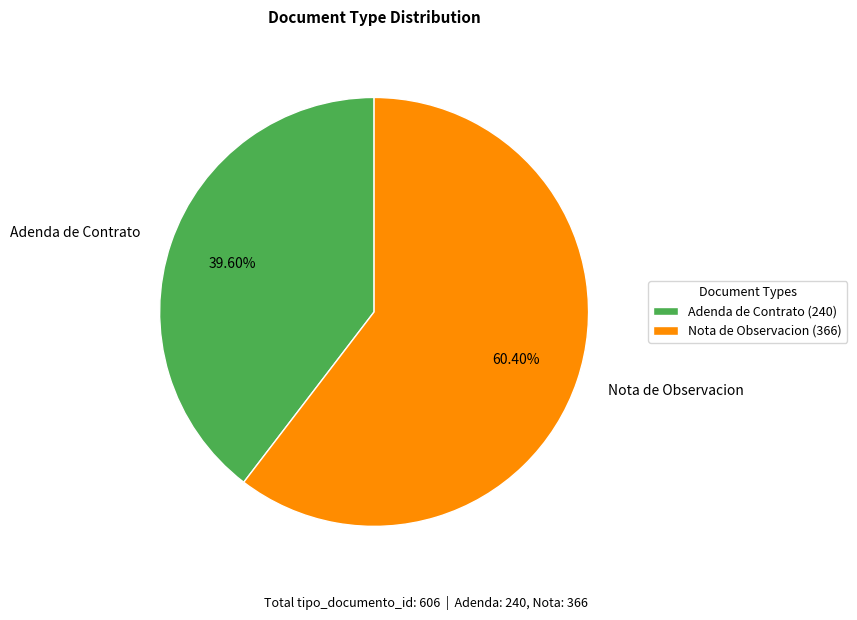

Which has a higher value, Nota de Observacion or Adenda de Contrato?

Nota de Observacion